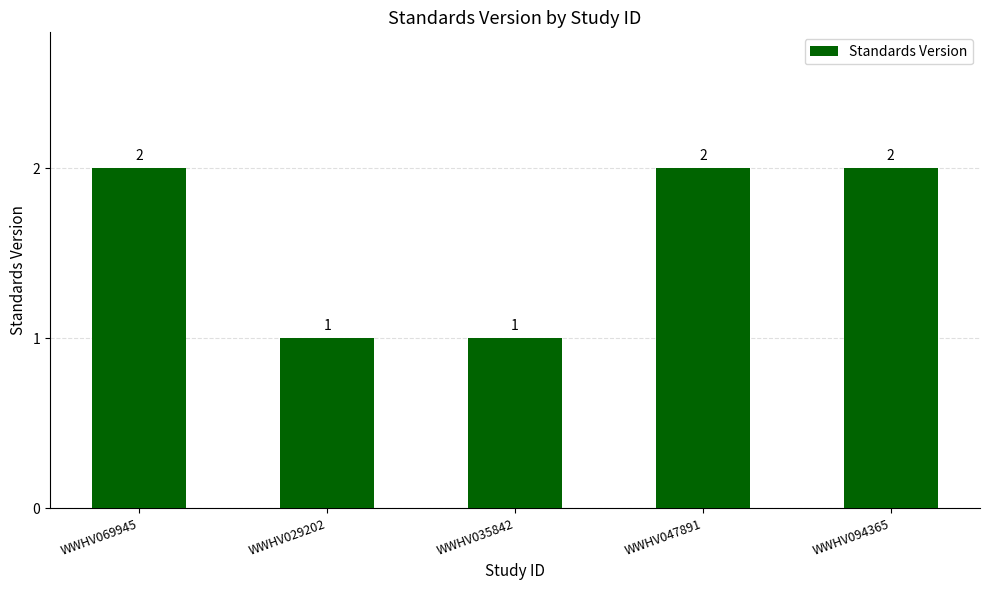

How many values are between 1 and 2?

5